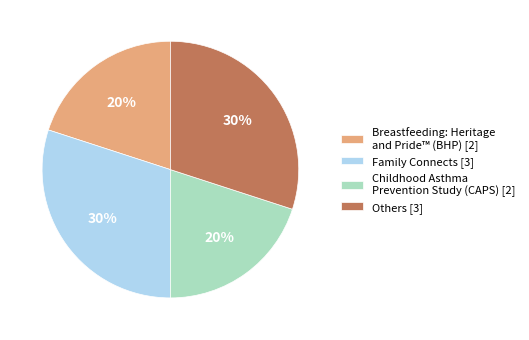

Count the number of slices in the pie.

4